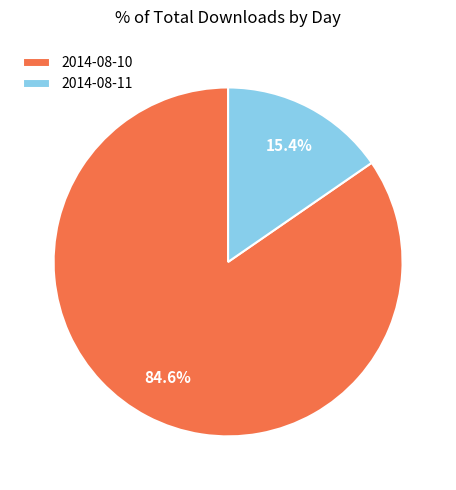

Which slice is the smallest?

2014-08-11